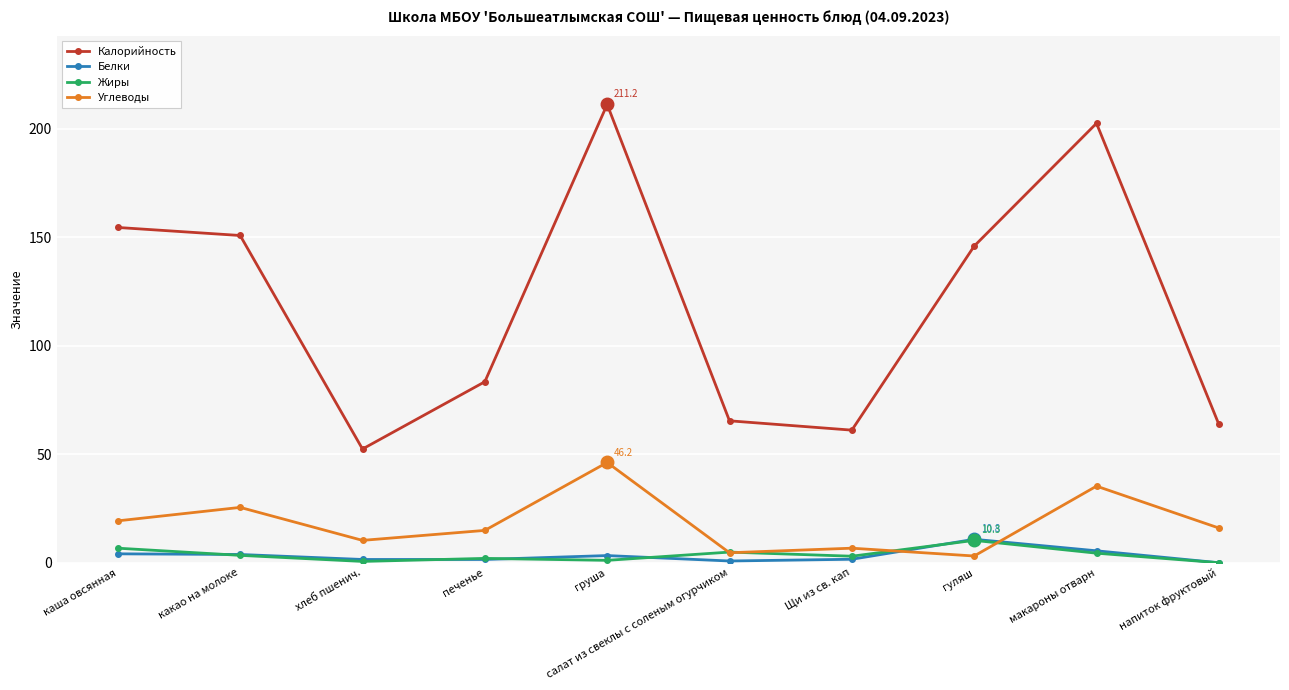

Which category has the highest value in the Калорийность series?

груша